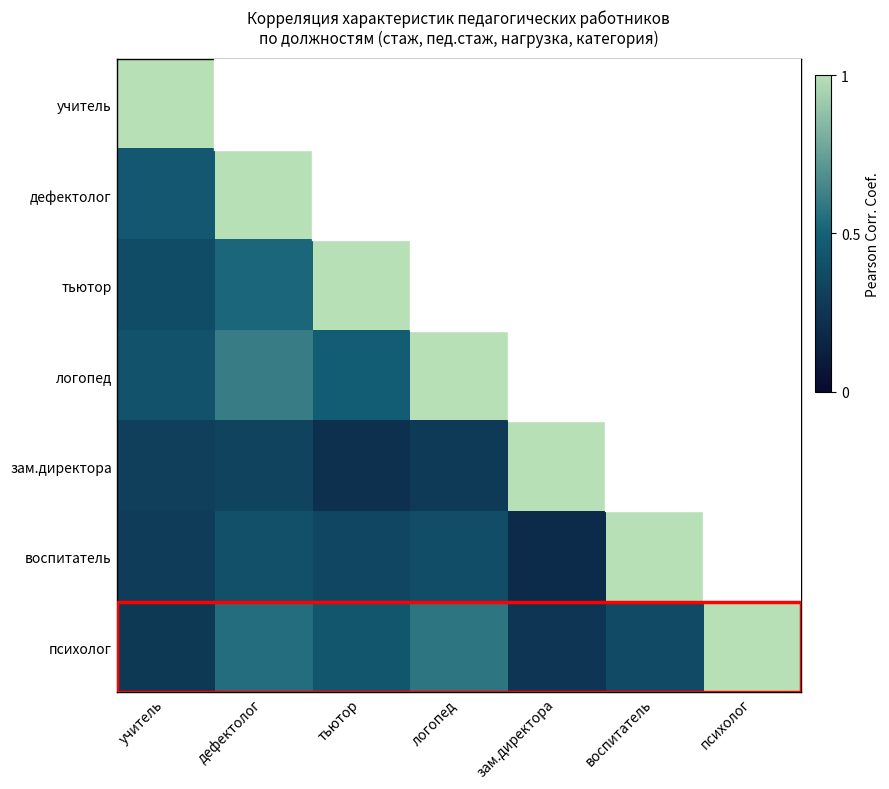

At which label does зам.директора reach its minimum?

тьютор